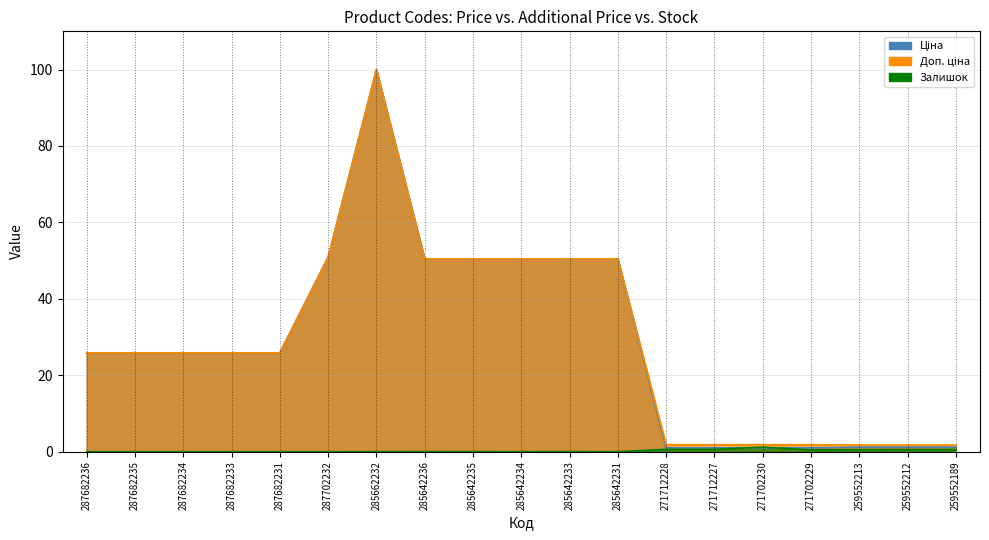

What is the average value of the Залишок series?

0.3